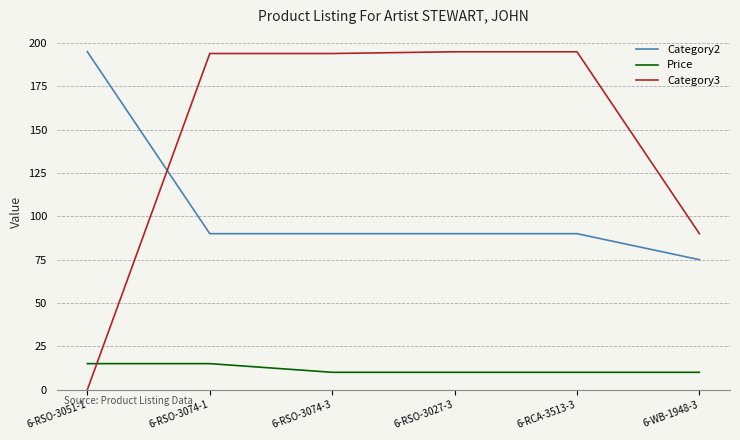

Which series ends up on top after the final intersection of Category2 and Category3?

Category3